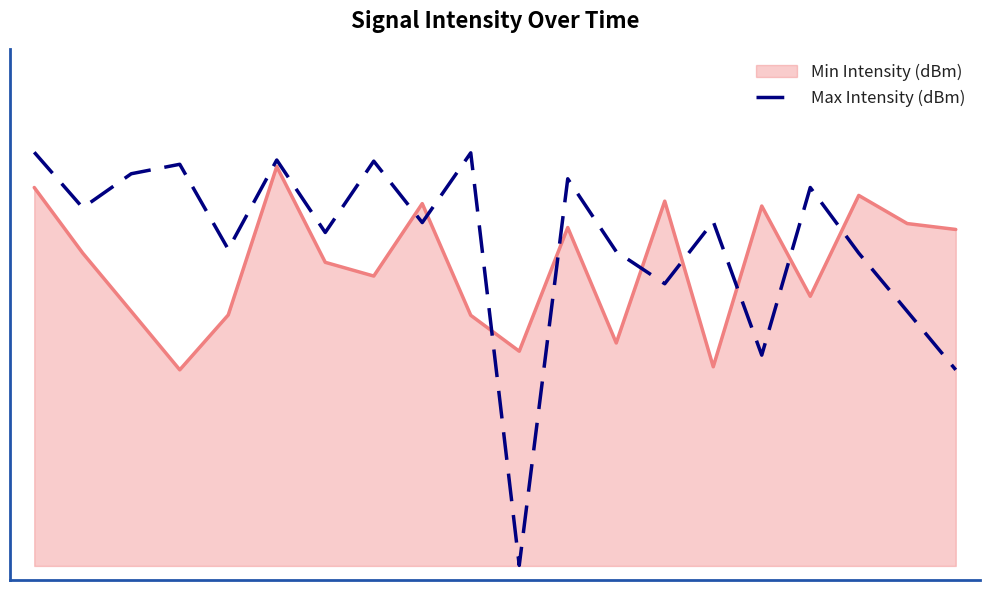

Does the chart display data point markers on the line(s)?

No